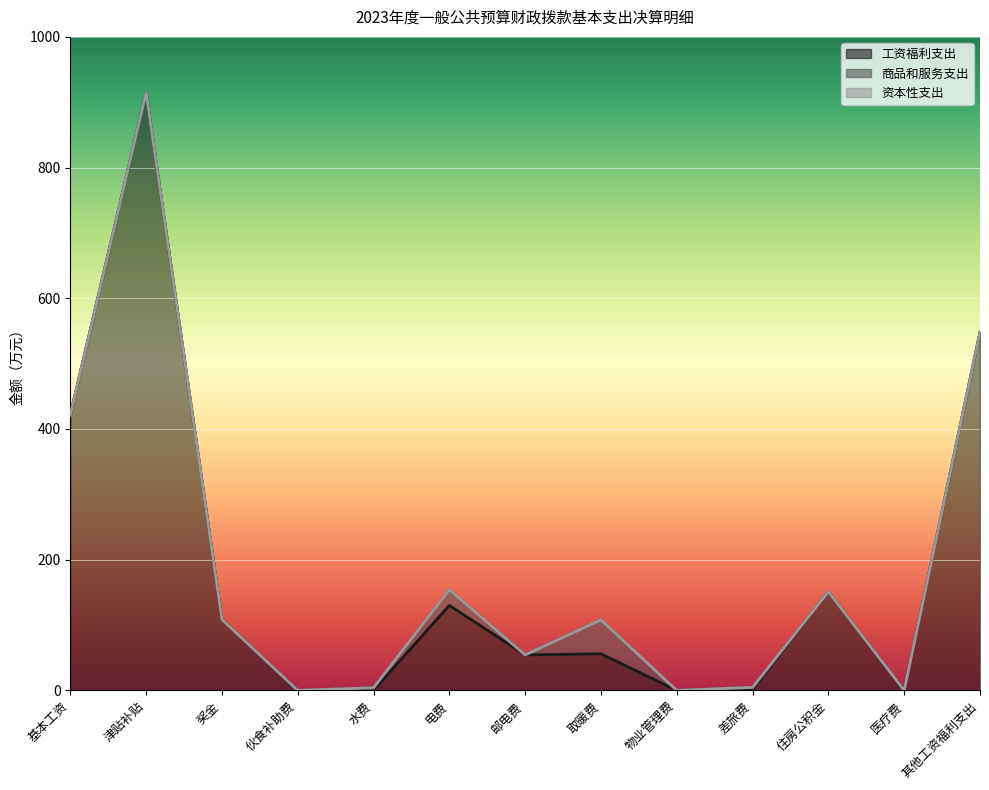

What is the label of the 9th point from the right?

水费